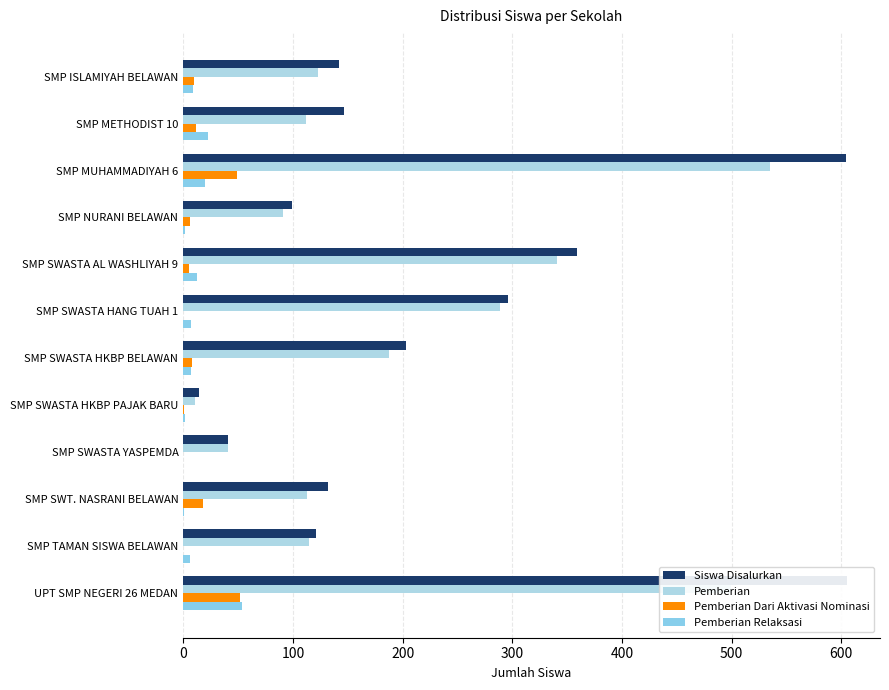

What is the maximum value for Siswa Disalurkan?

605